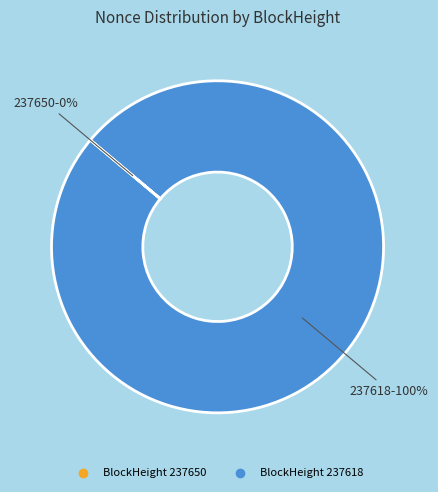

To the nearest percent, what is the average slice percentage?

50%